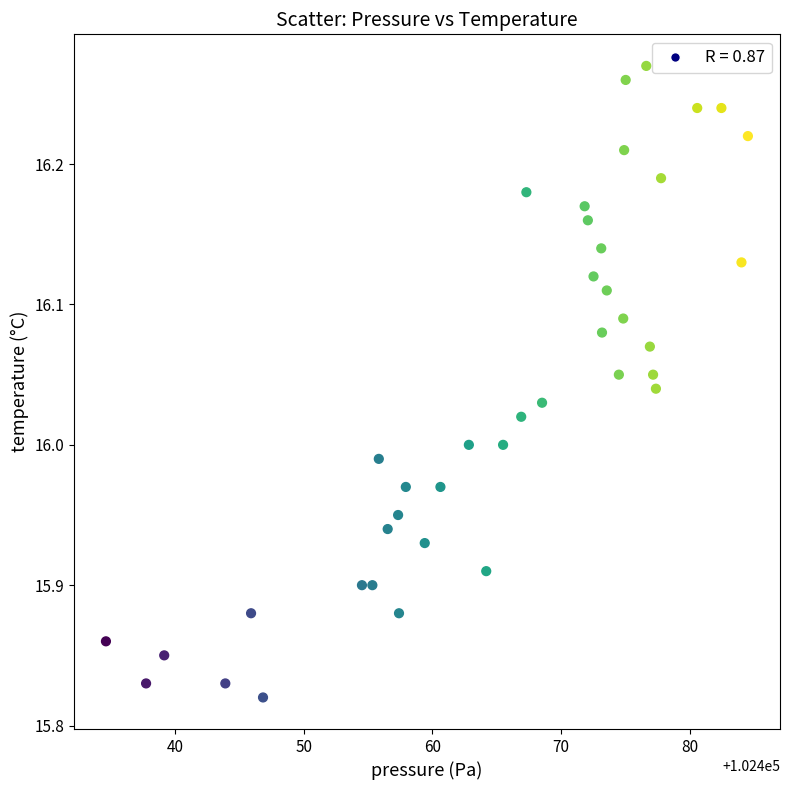

What is the range of X values (max minus min)?

49.9